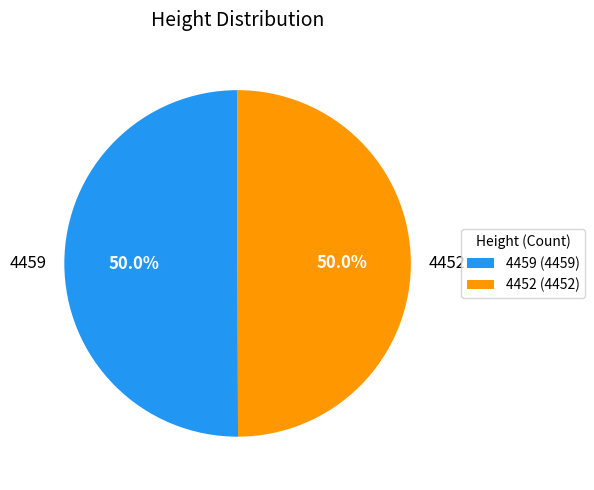

What percentage is the 4452 slice, to the nearest percent?

50%